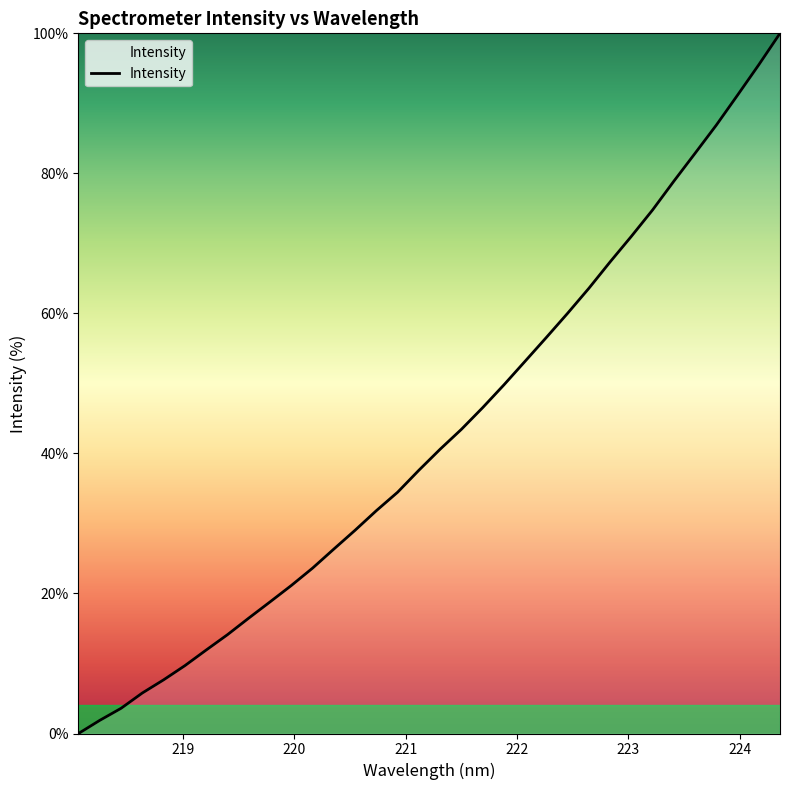

What is the difference between the maximum and minimum values?

100.0